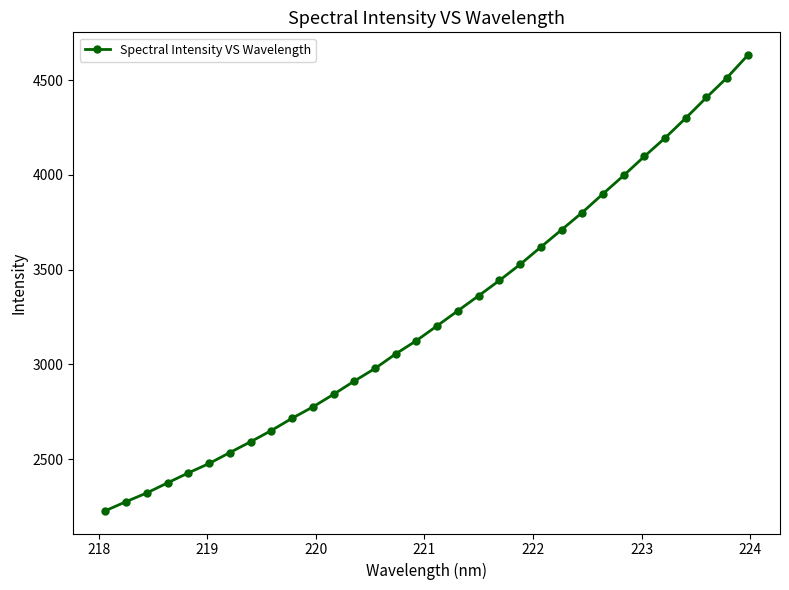

What is the value of the 1st point from the left?

2228.2